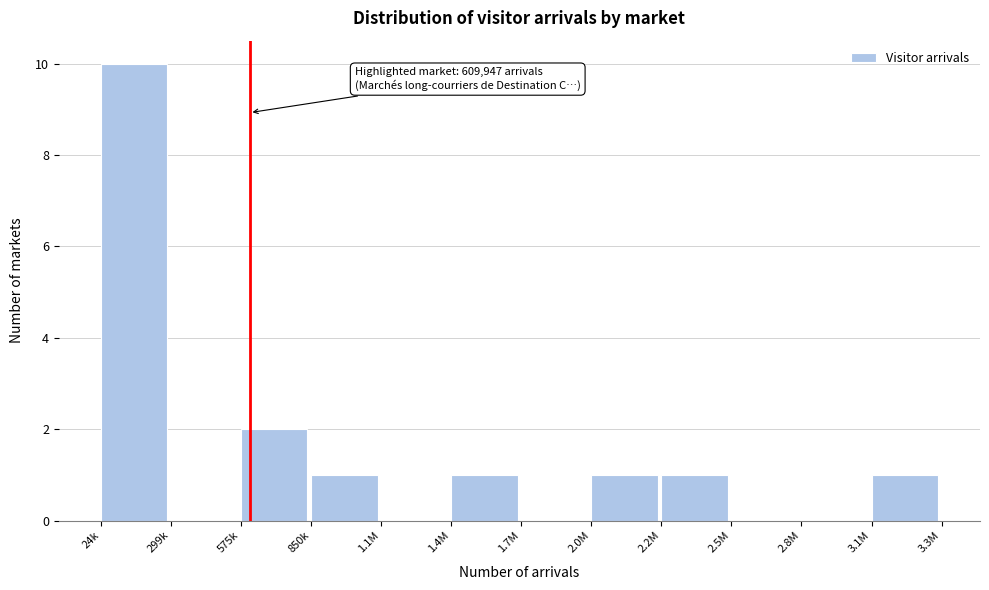

Reading left to right, what are all the values shown in this chart?

24k=10	299k=0	575k=2	850k=1	1.1M=0	1.4M=1	1.7M=0	2.0M=1	2.2M=1	2.5M=0	2.8M=0	3.1M=1